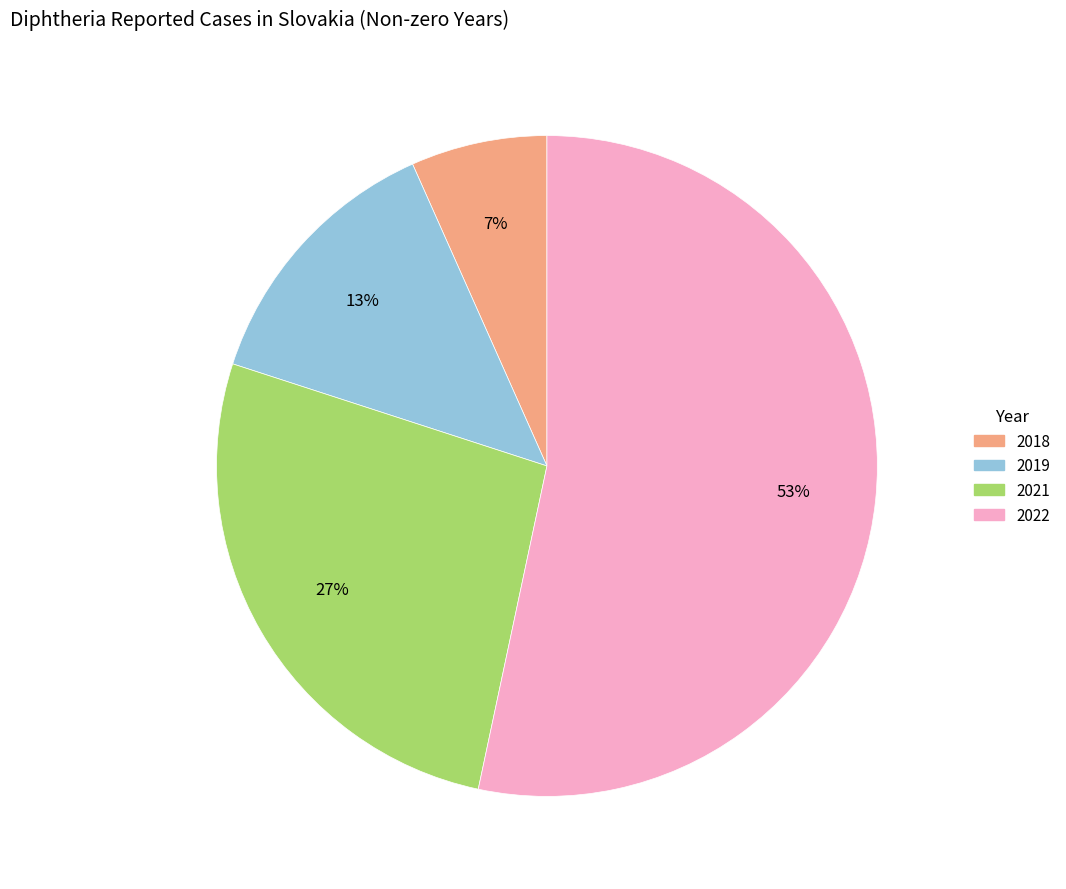

What is the largest slice in the pie chart?

2022